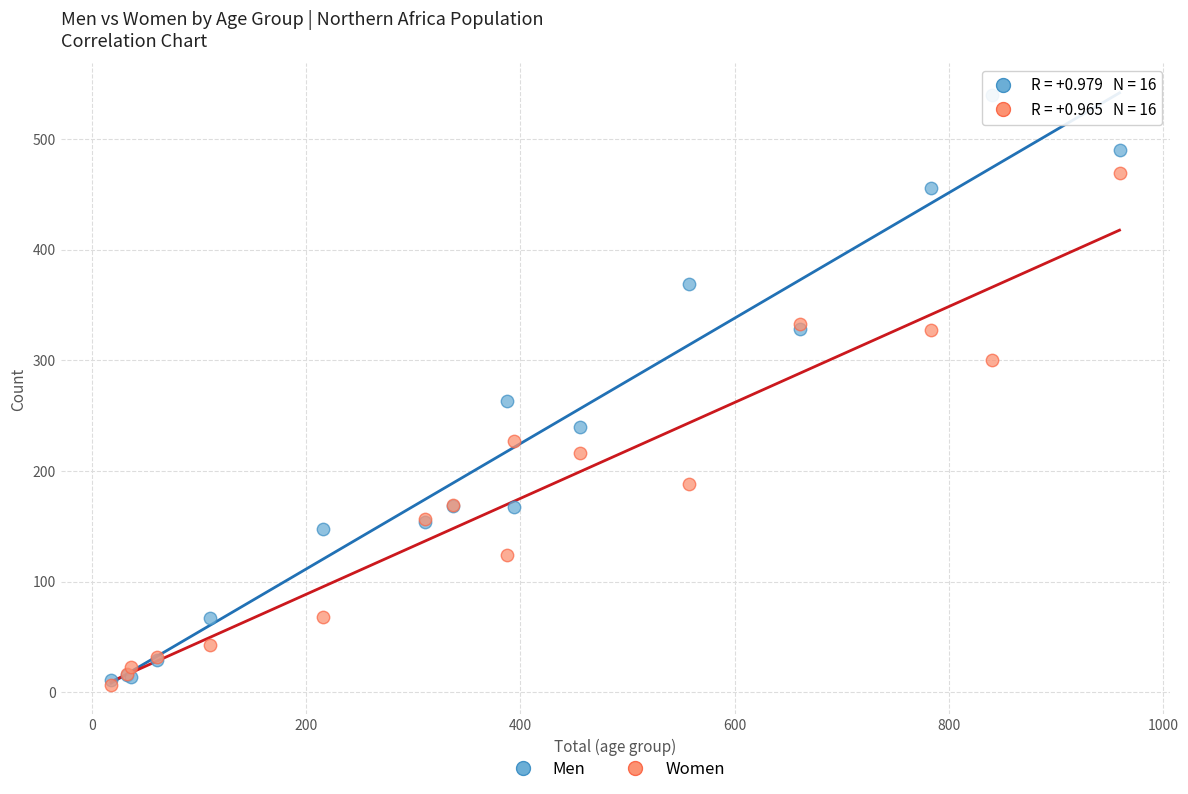

In the Men series, what Y value is closest to 275?

263